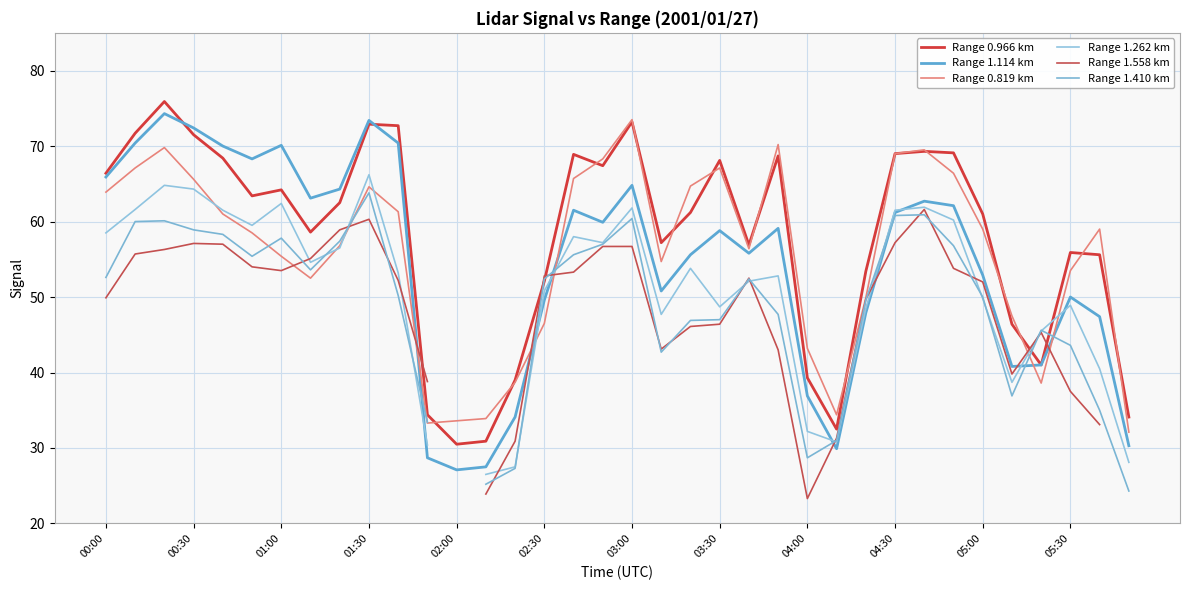

What is the maximum value for Range 1.114 km?

74.3